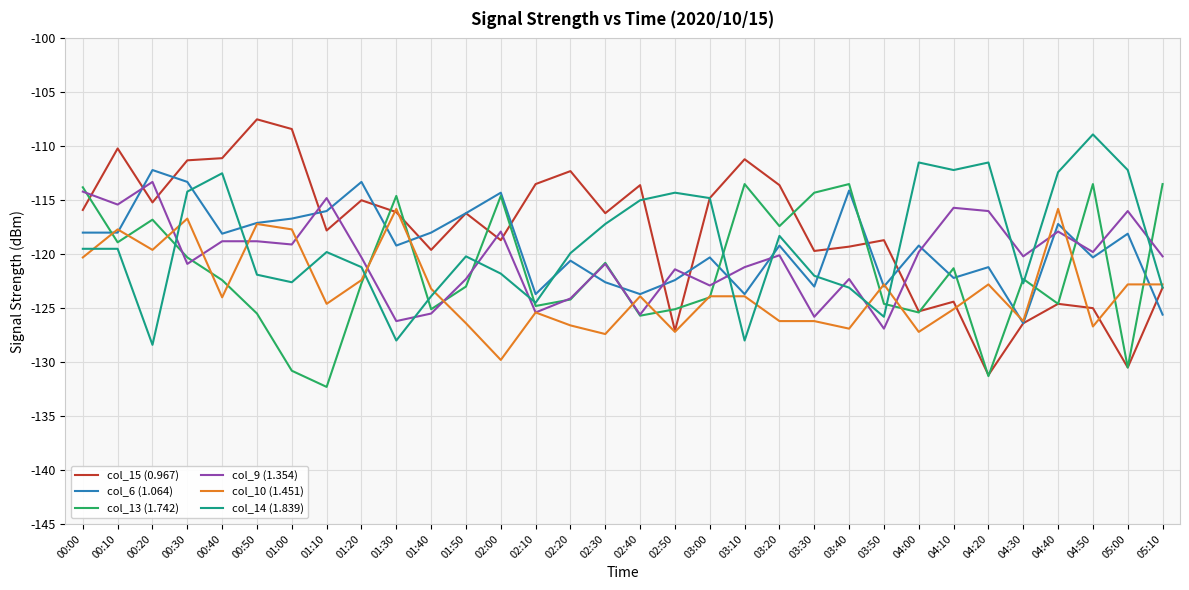

Rank the series at 00:00 from lowest to highest value.

col_10 (1.451), col_14 (1.839), col_6 (1.064), col_15 (0.967), col_9 (1.354), col_13 (1.742)